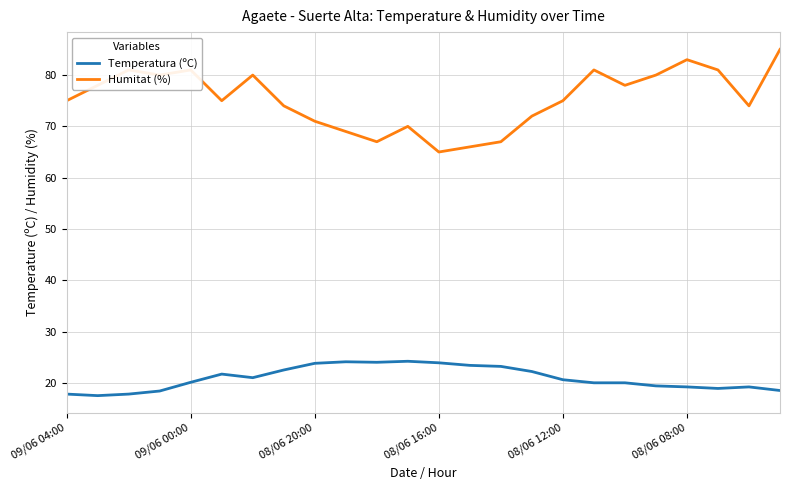

Rank the series by their maximum value, from lowest to highest.

Temperatura (ºC), Humitat (%)